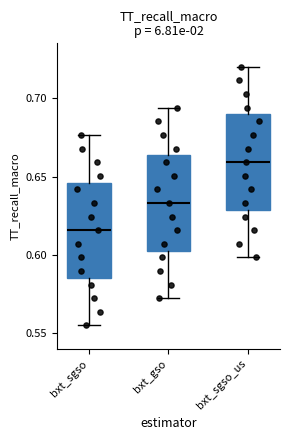

Where does the upper whisker of the box for bxt_sgso_us end on the y-axis? The values are not printed on the chart, so give them approximately, as read against the axis.

0.720